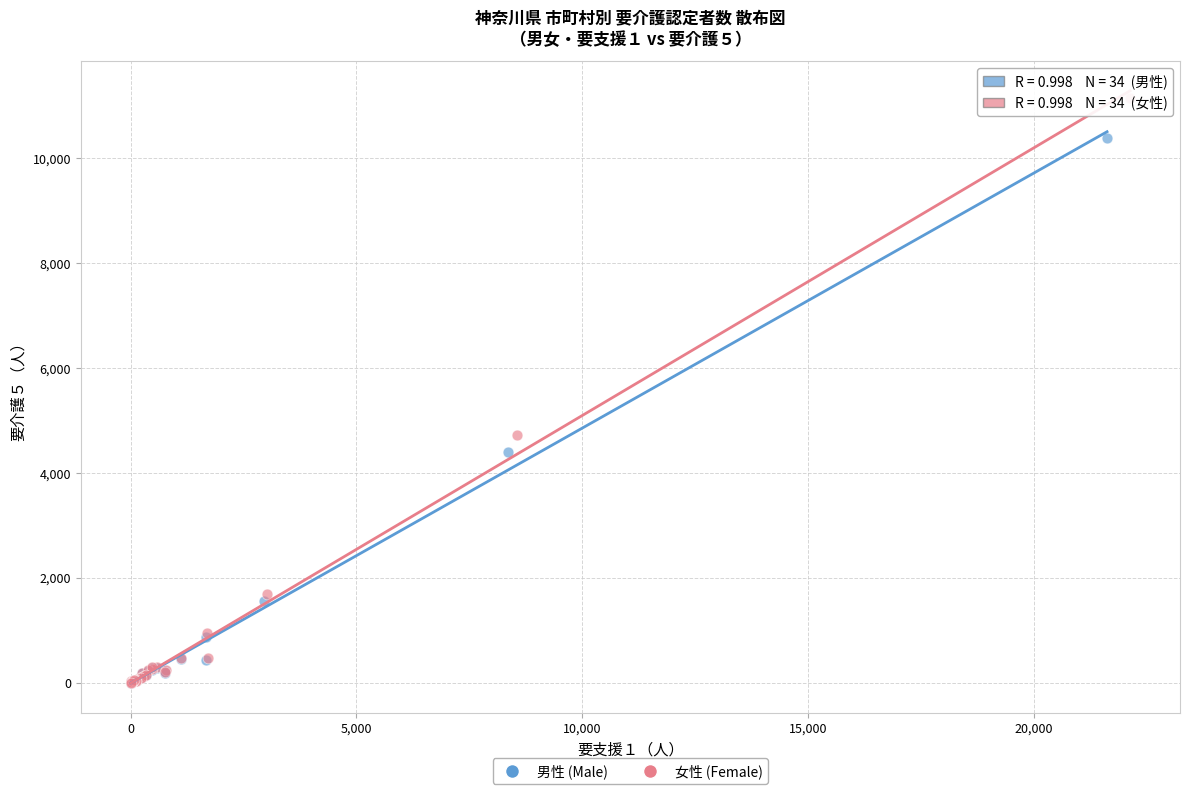

Which series reaches the maximum Y coordinate?

女性 (Female)